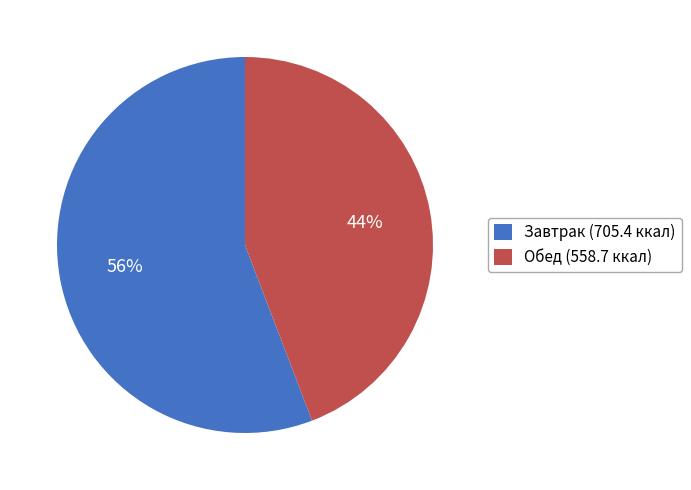

To the nearest percent, what is the average slice percentage?

50%